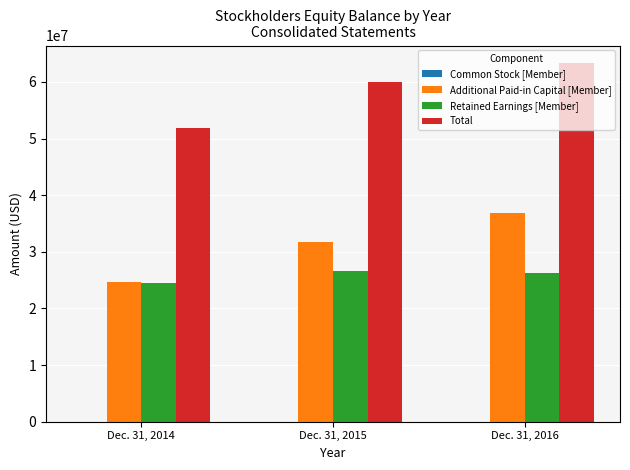

The value of Additional Paid-in Capital [Member] at Dec. 31, 2014 is 6373834. True or false?

False